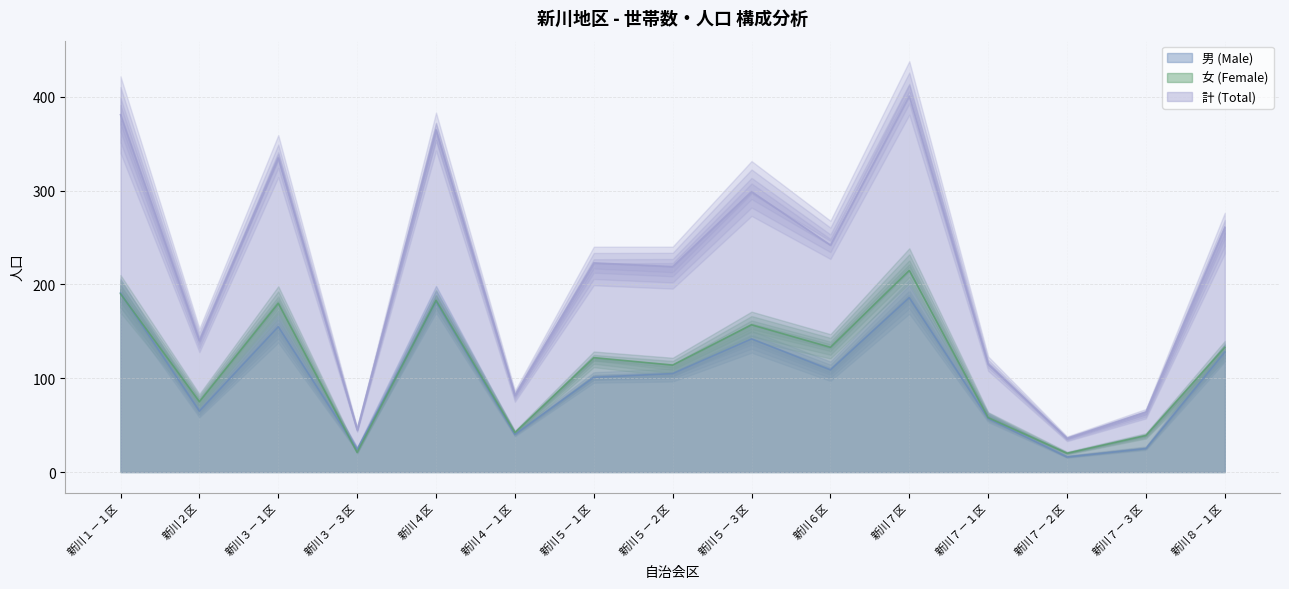

List the labels in order of 計 (Total) value, largest first.

新川７区, 新川１－１区, 新川４区, 新川３－１区, 新川５－３区, 新川８－１区, 新川６区, 新川５－１区, 新川５－２区, 新川２区, 新川７－１区, 新川４－１区, 新川７－３区, 新川３－３区, 新川７－２区